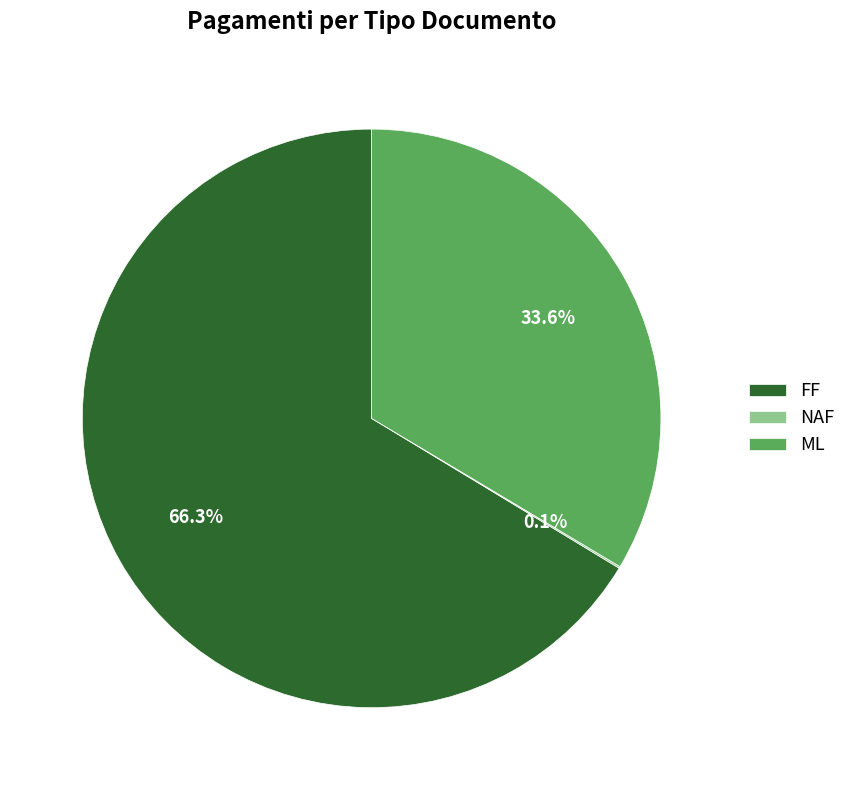

What portion of the pie excludes FF?

33.7%